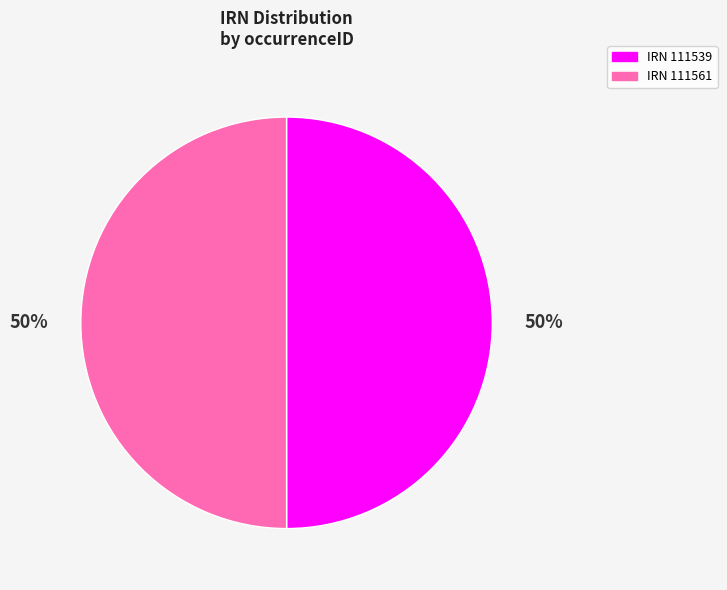

The IRN 111561 slice represents 50% of the pie. True or false?

True